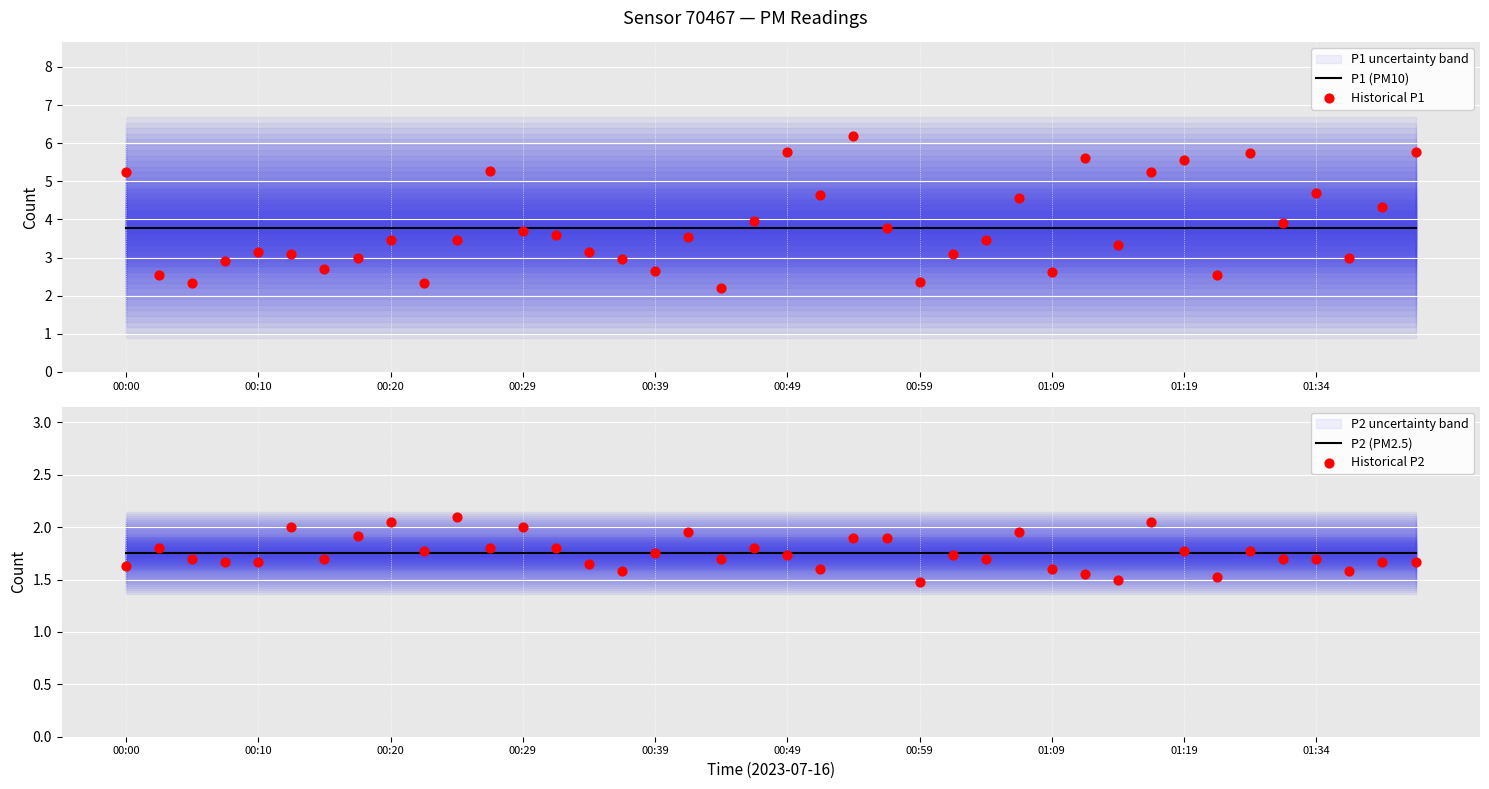

Which series has the largest total across all categories?

Historical P1